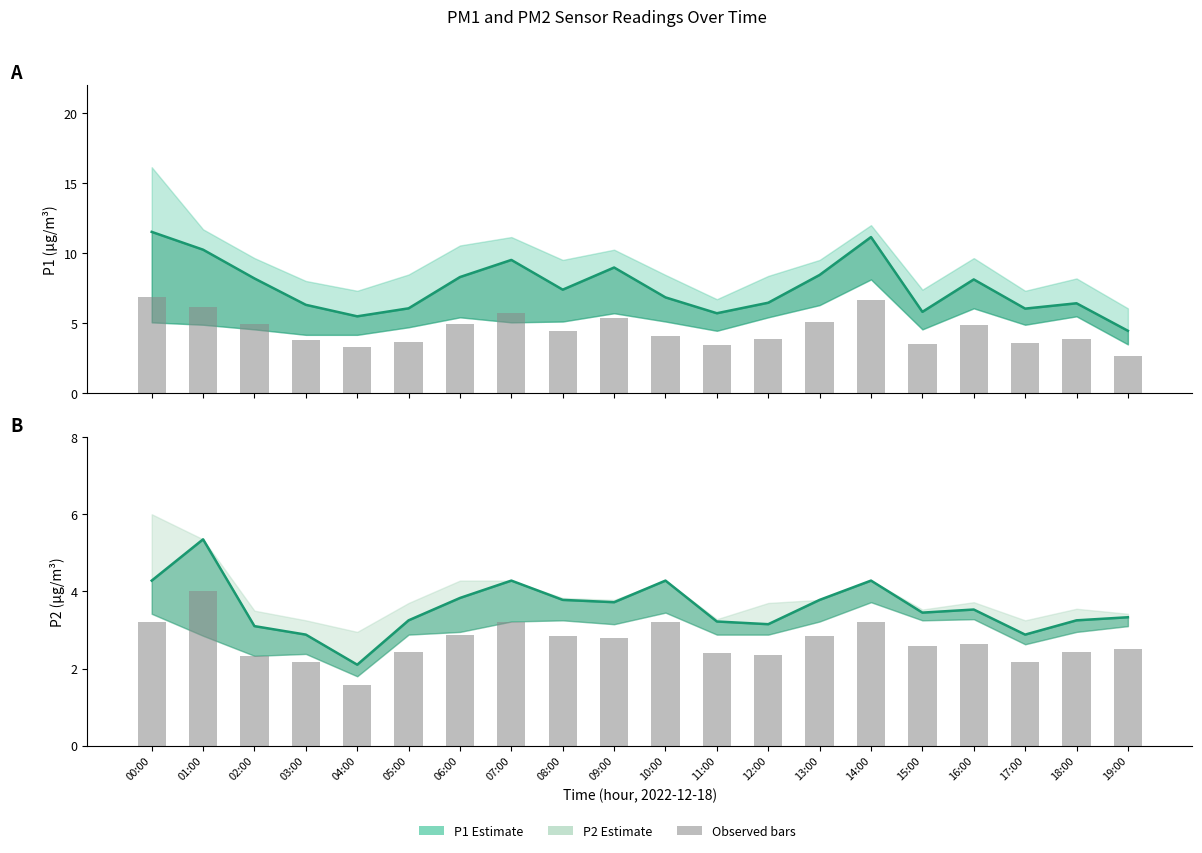

Which series has the largest total across all categories?

P1 estimate